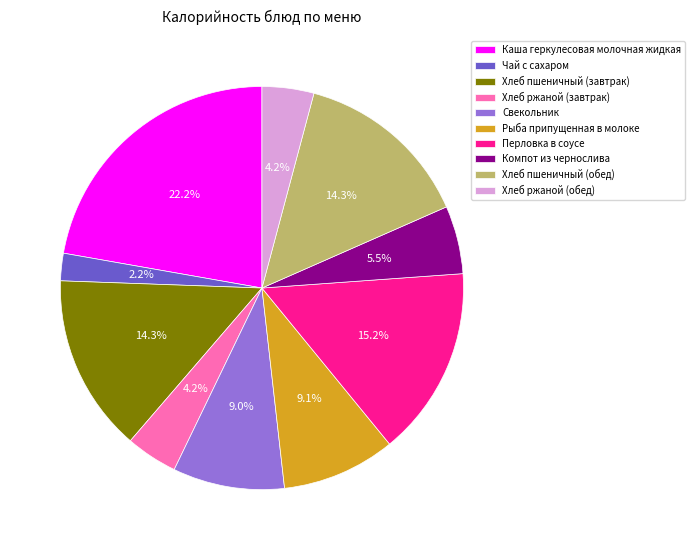

Count the number of slices in the pie.

10